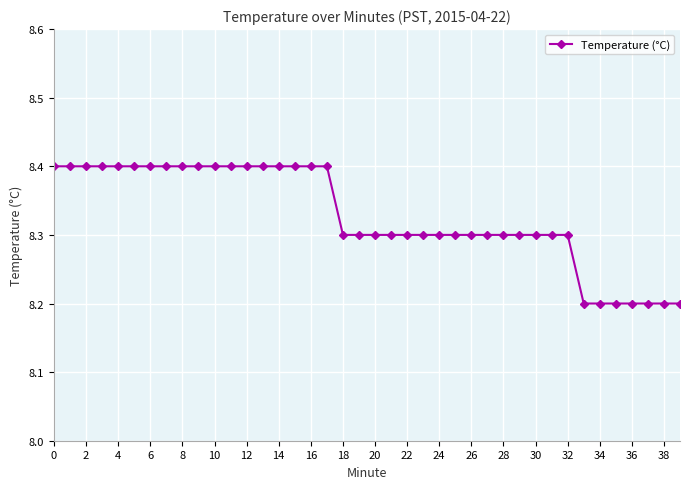

What is the value of the 21st point from the left?

8.3